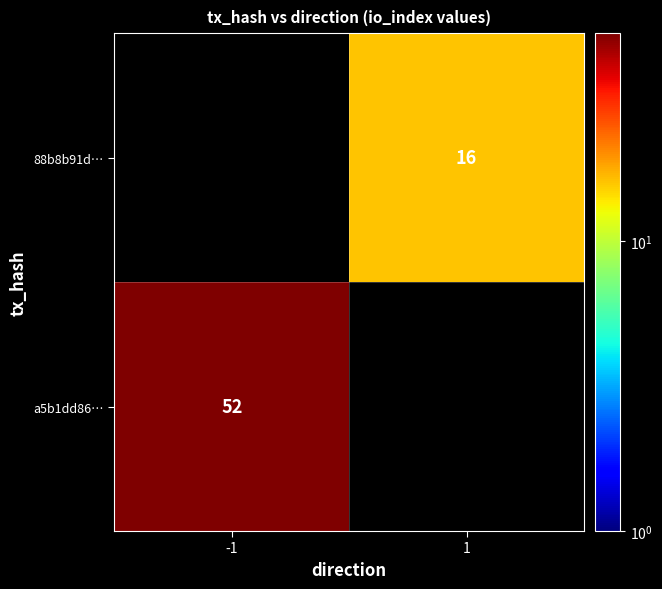

Is the value of 88b8b91d… at 1 greater than the value of a5b1dd86… at -1?

No